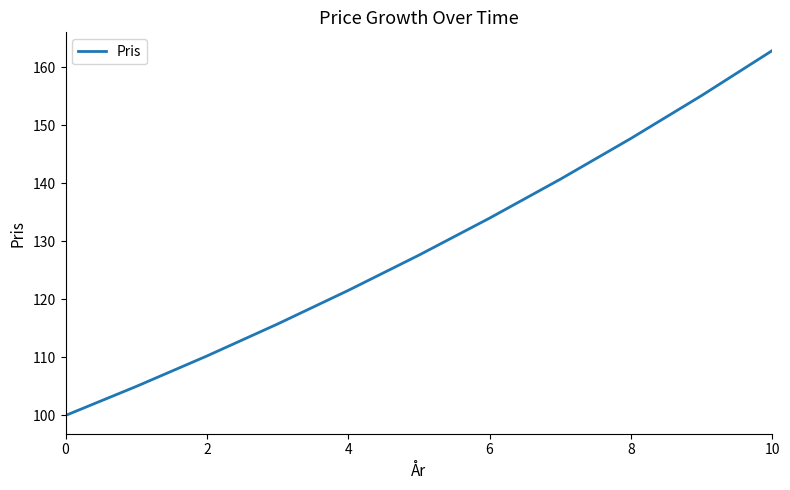

What is the difference between the maximum and minimum values?

62.9